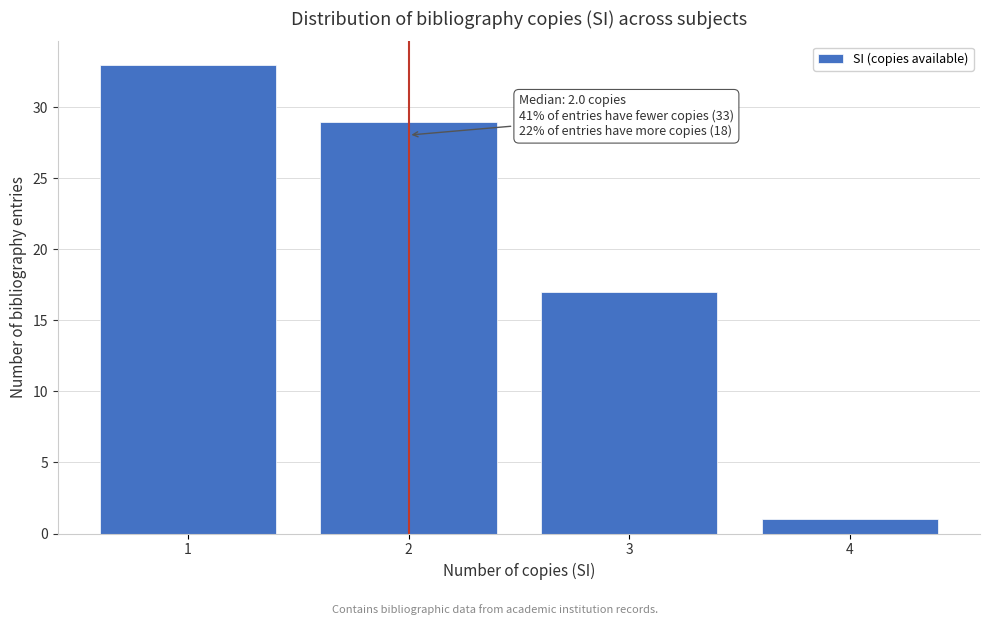

Reading left to right, what are all the values shown in this chart?

33	29	17	1